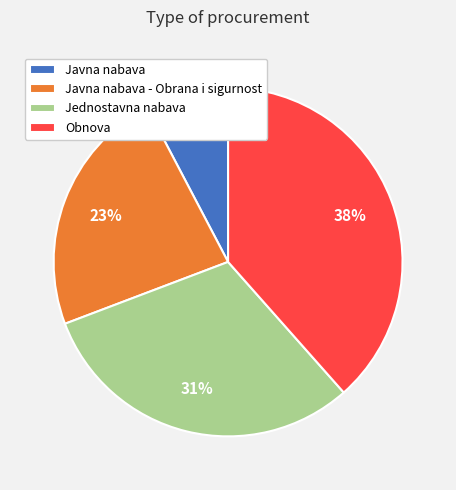

Between Javna nabava - Obrana i sigurnost and Javna nabava, which is larger?

Javna nabava - Obrana i sigurnost